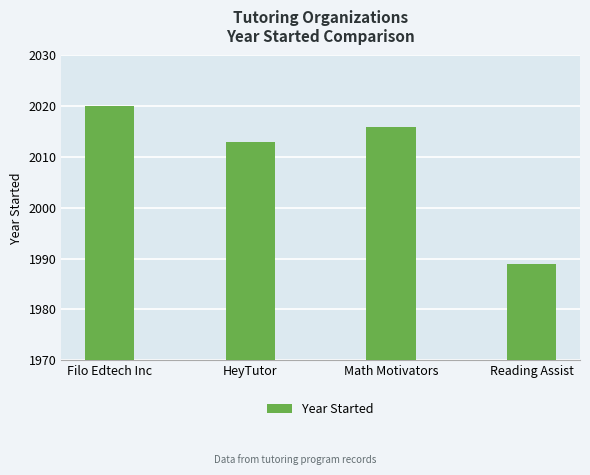

Reading right to left, extract all data points from this chart.

Reading Assist=1989	Math Motivators=2016	HeyTutor=2013	Filo Edtech Inc=2020